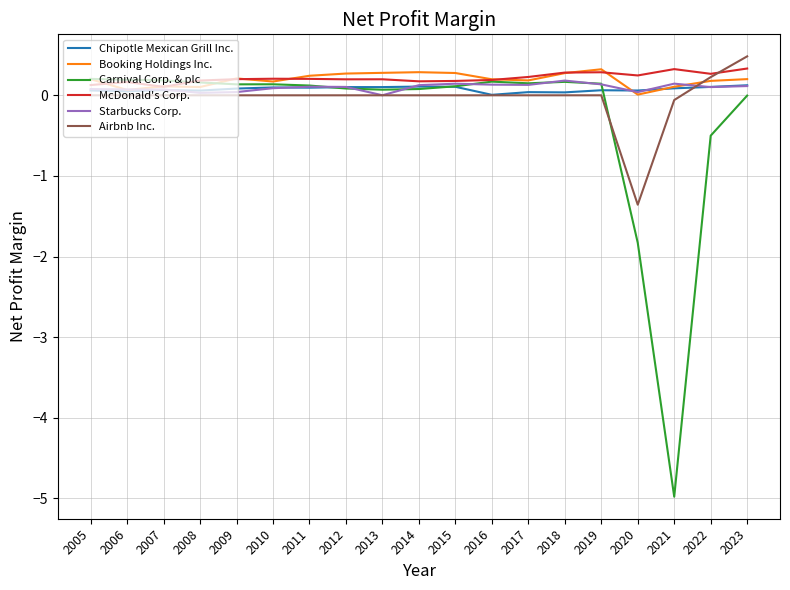

What is the sum of the McDonald's Corp. values at 2018 and 2021?

0.6